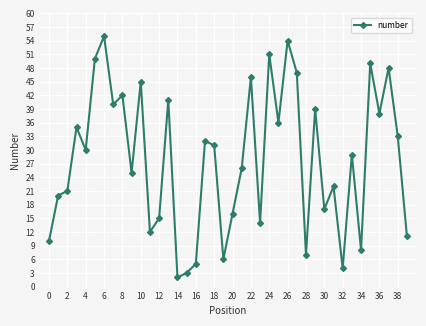

True or false: the data has more than 0 interior local peaks.

True